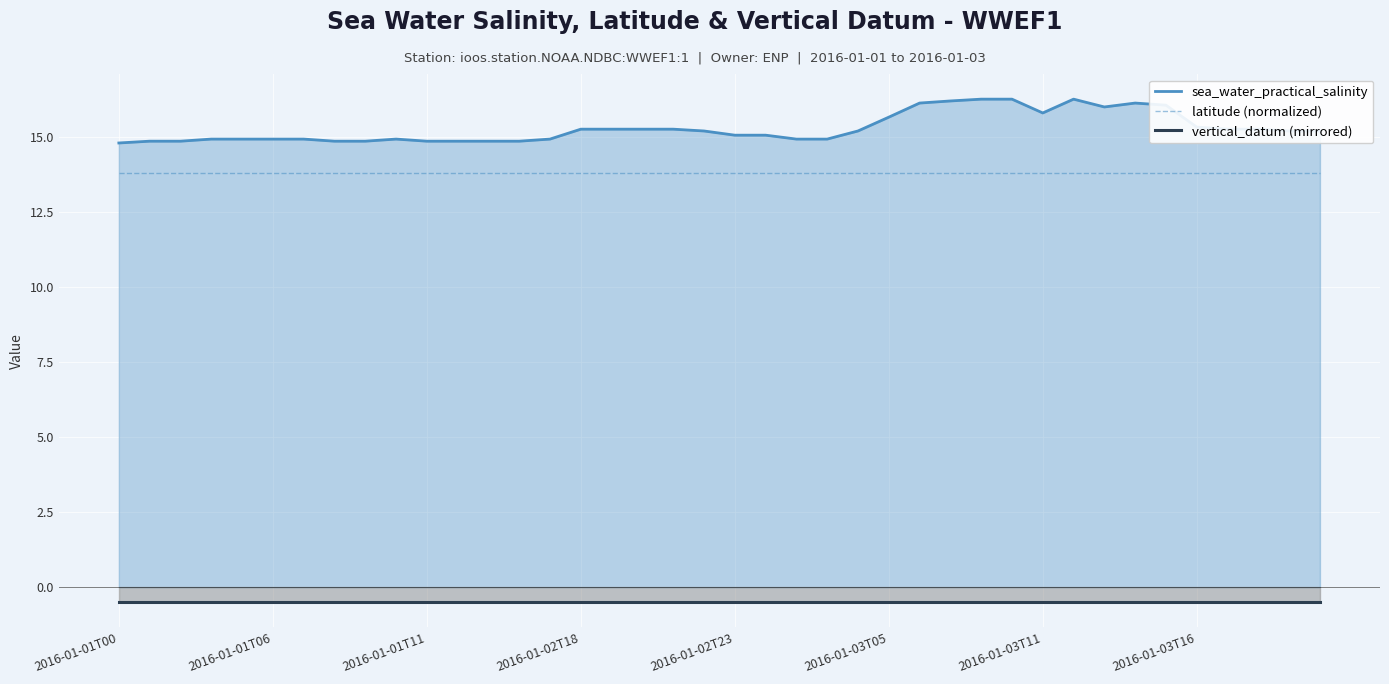

Read the vertical_datum (mirrored) value at 2016-01-01T06.

-0.5